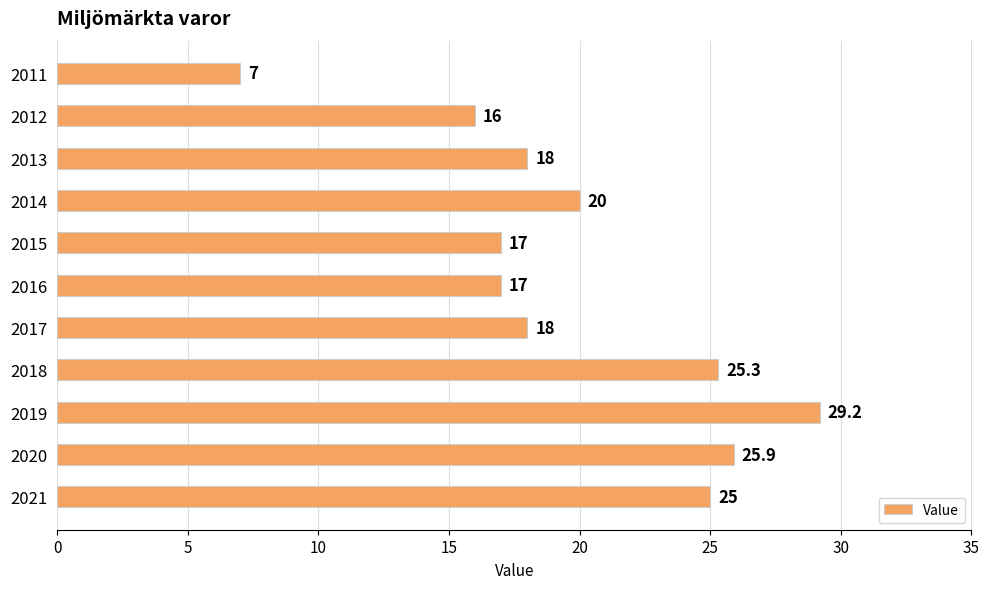

What is the sum of all values?

218.4